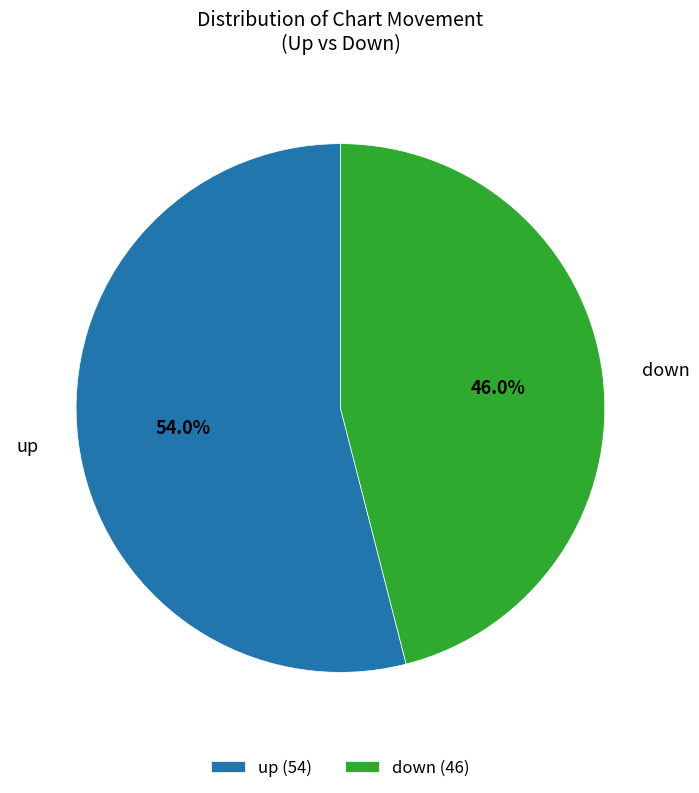

Does any single category account for the majority?

Yes